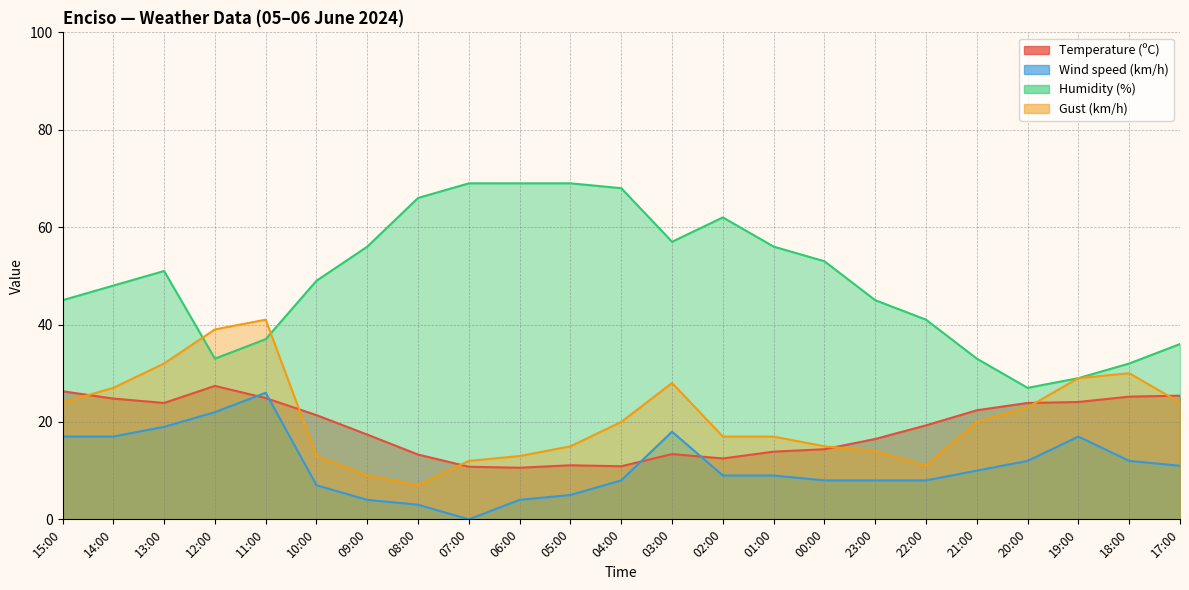

What is the total value across all series at 15:00?

112.3